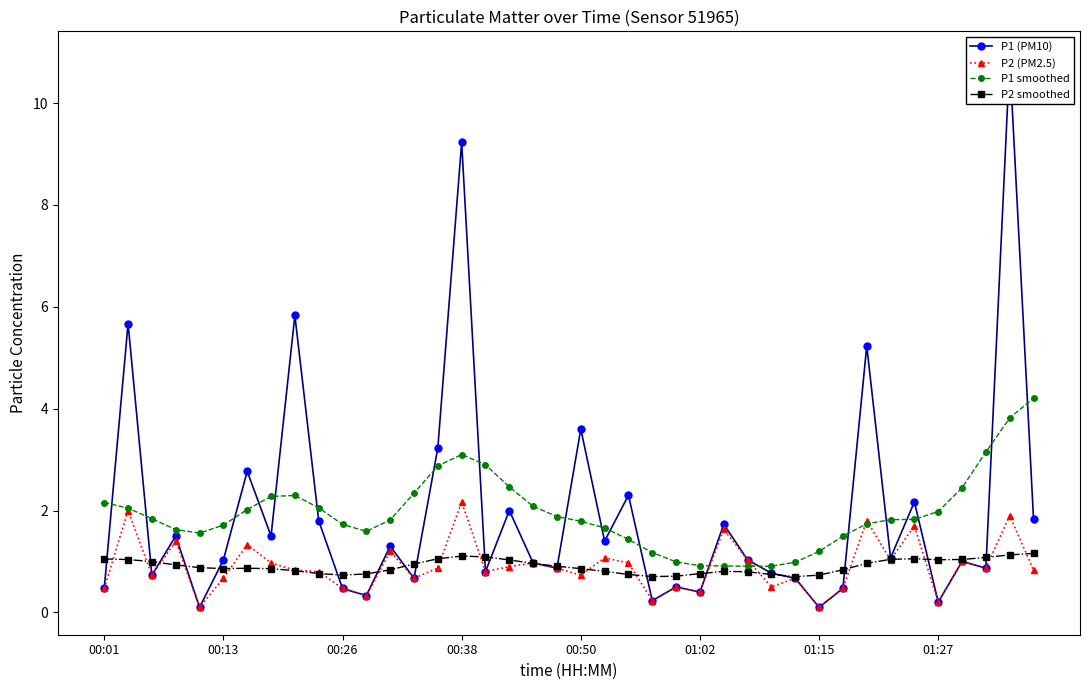

Rank the series by their maximum value, from highest to lowest.

P1 (PM10), P1 smoothed, P2 (PM2.5), P2 smoothed